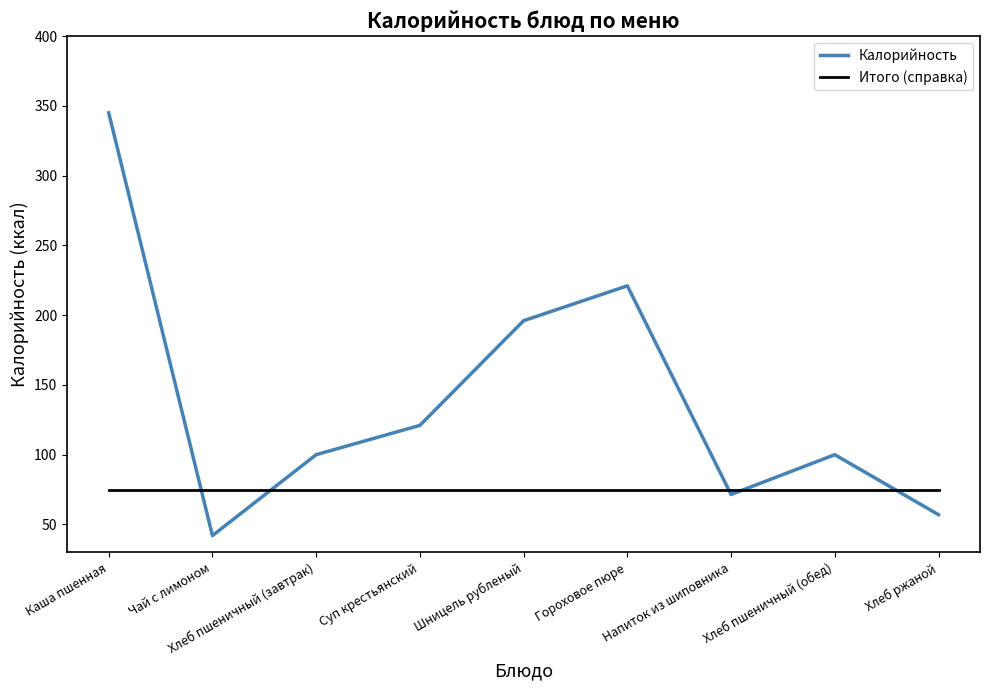

True or false: Итого (справка) and Калорийность intersect in this chart.

True